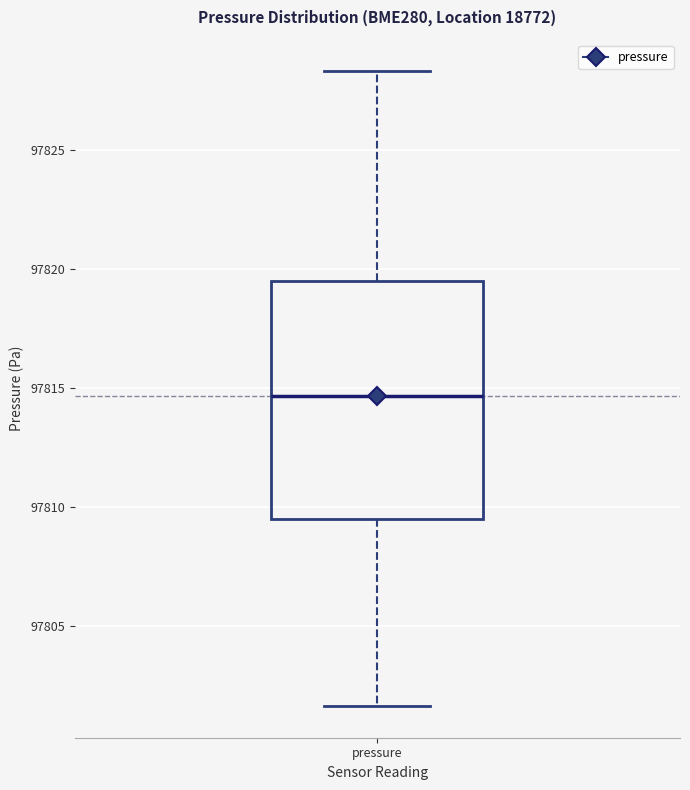

Read this box plot against the y-axis: the position of the median line, the range covered by the box, and the ends of both whiskers. The values are not printed on the chart, so give them approximately, as read against the axis.

median 97814.5, box 97809.5 to 97819.5, whiskers 97801.5 to 97828.5